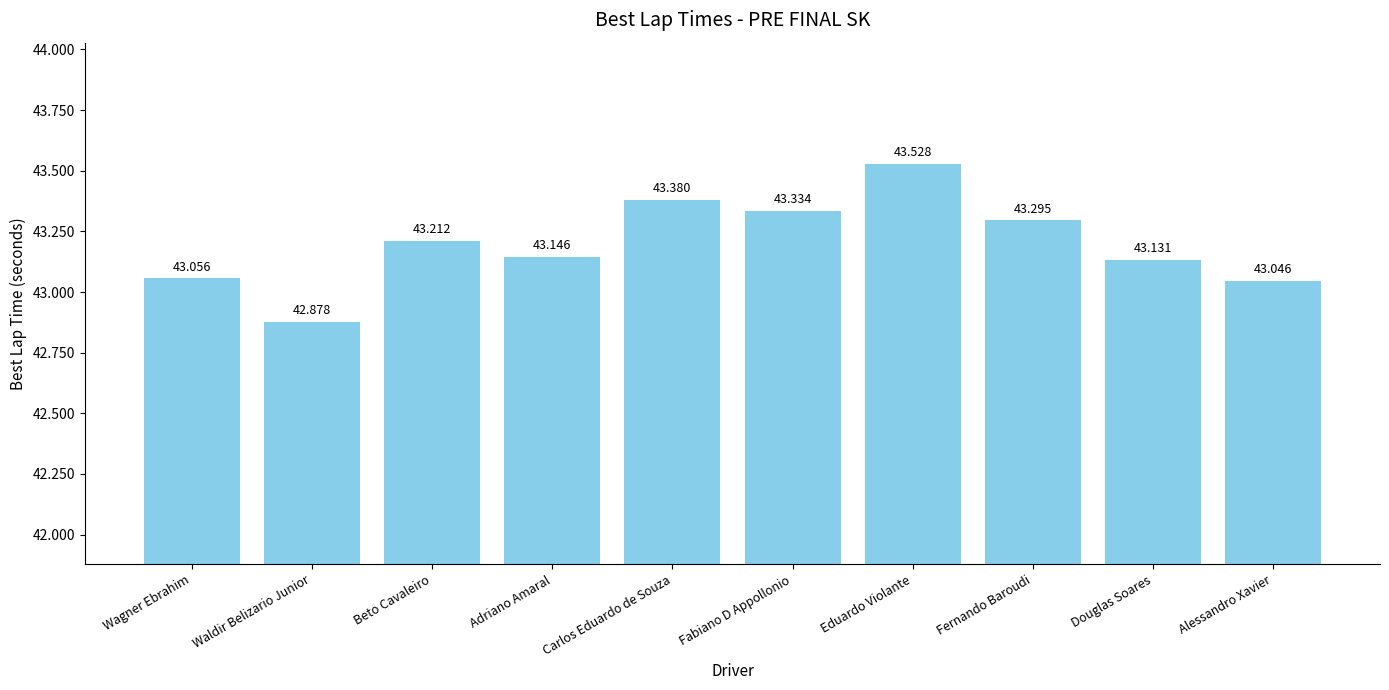

What is the label of the 8th bar from the left?

Fernando Baroudi